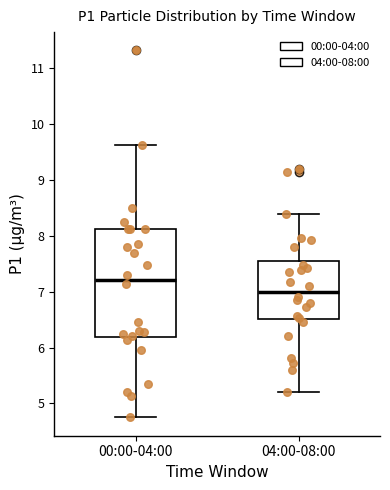

Reading left to right, read every box against the y-axis: the position of its median line, the range the box covers, and the ends of its whiskers. The values are not printed on the chart, so give them approximately, as read against the axis.

00:00-04:00: median 7.2, box 6.2 to 8.1, whiskers 4.8 to 9.6
04:00-08:00: median 7.0, box 6.5 to 7.6, whiskers 5.2 to 8.4